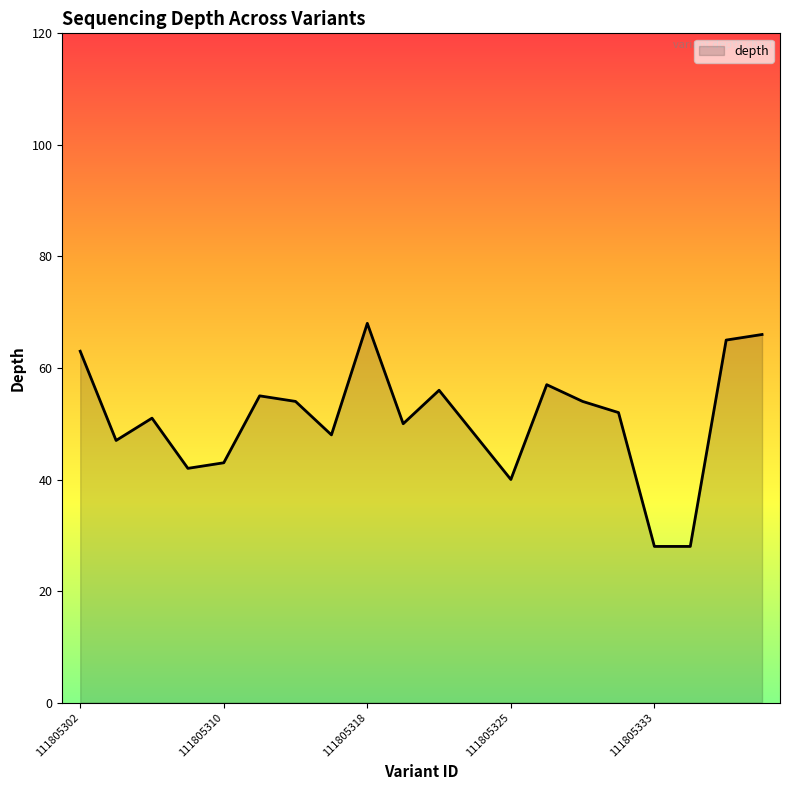

How many lines are shown in the chart?

1